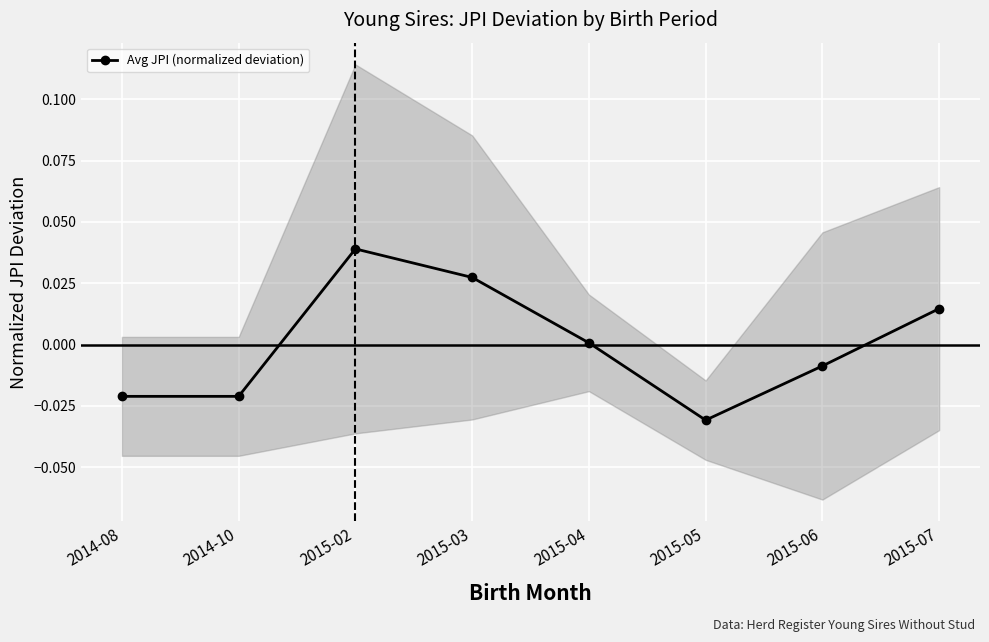

At which label does the data first exceed 0?

2015-02